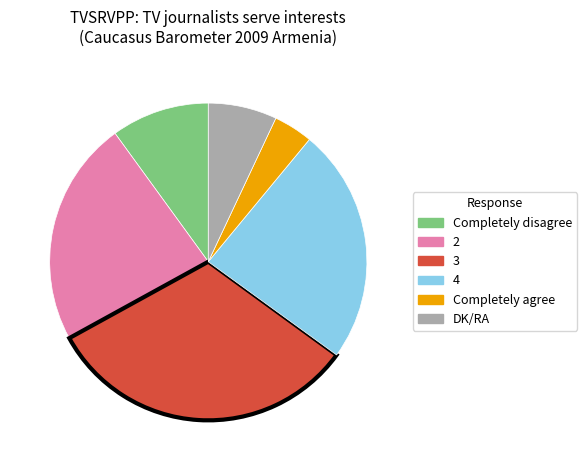

Is it true that Completely agree is 15% of the pie?

False